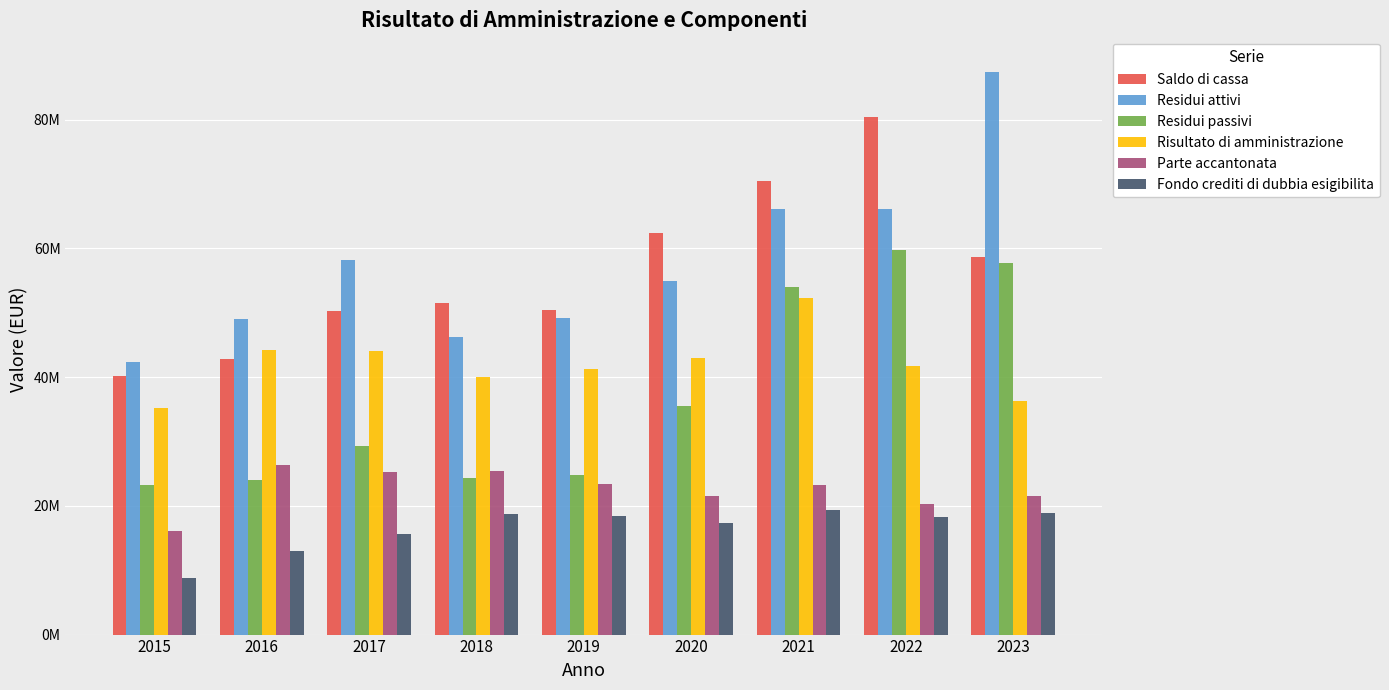

What are all the series names shown in the legend?

Saldo di cassa, Residui attivi, Residui passivi, Risultato di amministrazione, Parte accantonata, Fondo crediti di dubbia esigibilita